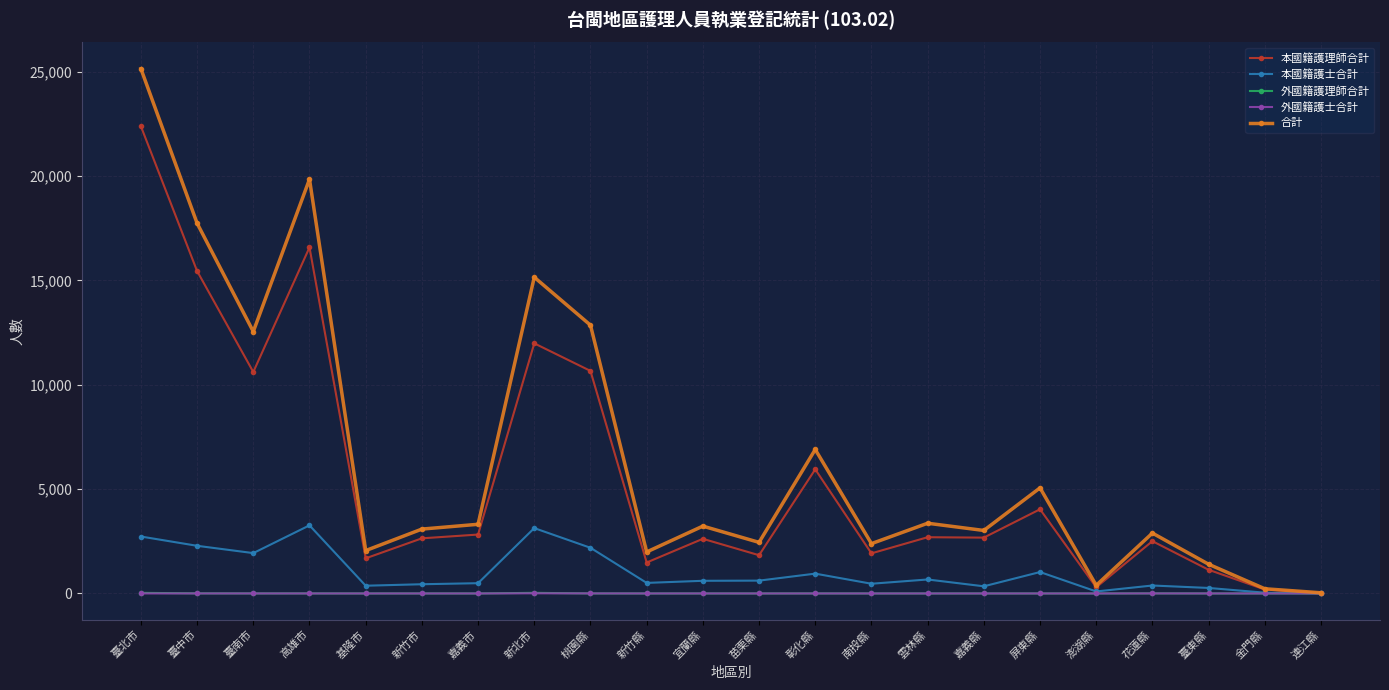

What is the maximum value for 本國籍護士合計?

3264